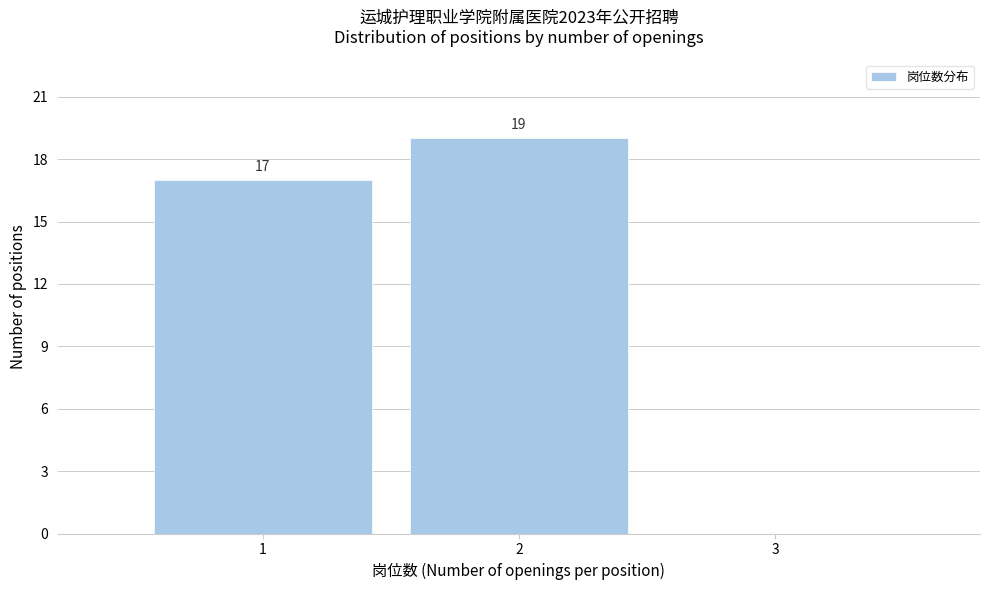

Over which range of the x-axis is the bar tallest?

1.5 to 2.5